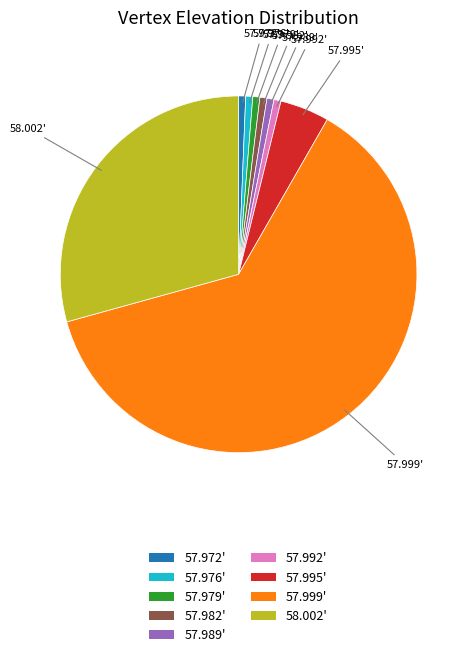

Does 57.999' account for over 50% of the chart?

Yes